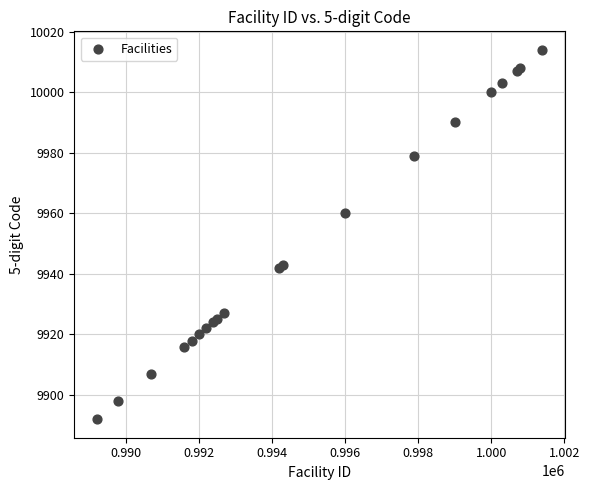

What Y value in the scatter plot is closest to 9953?

9960